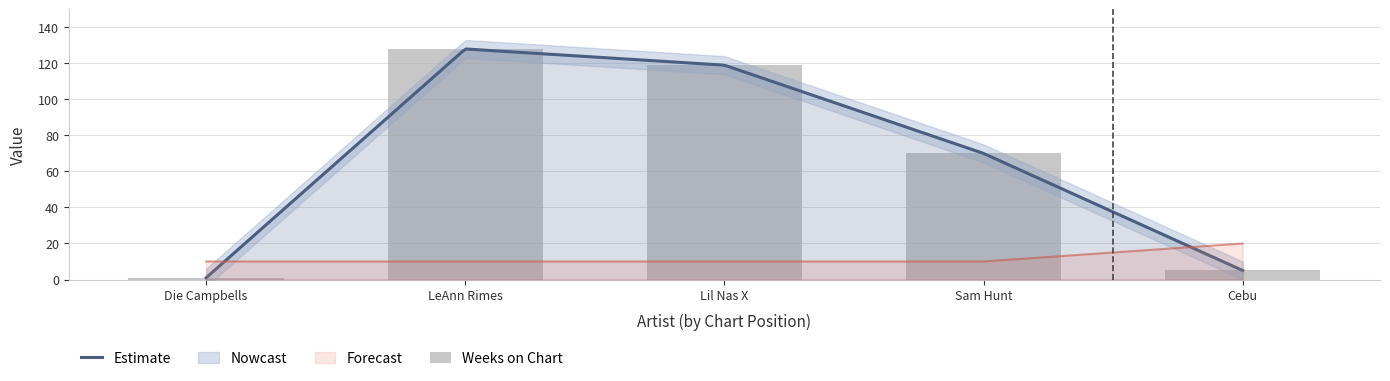

The chart shows a value of 70 at Sam Hunt. True or false?

True